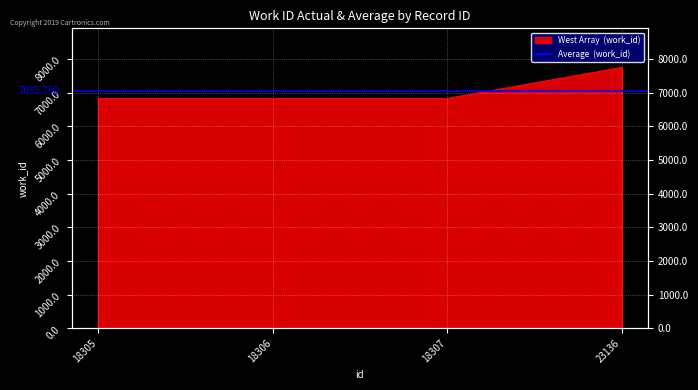

At which label is the value closest to 7286?

18305